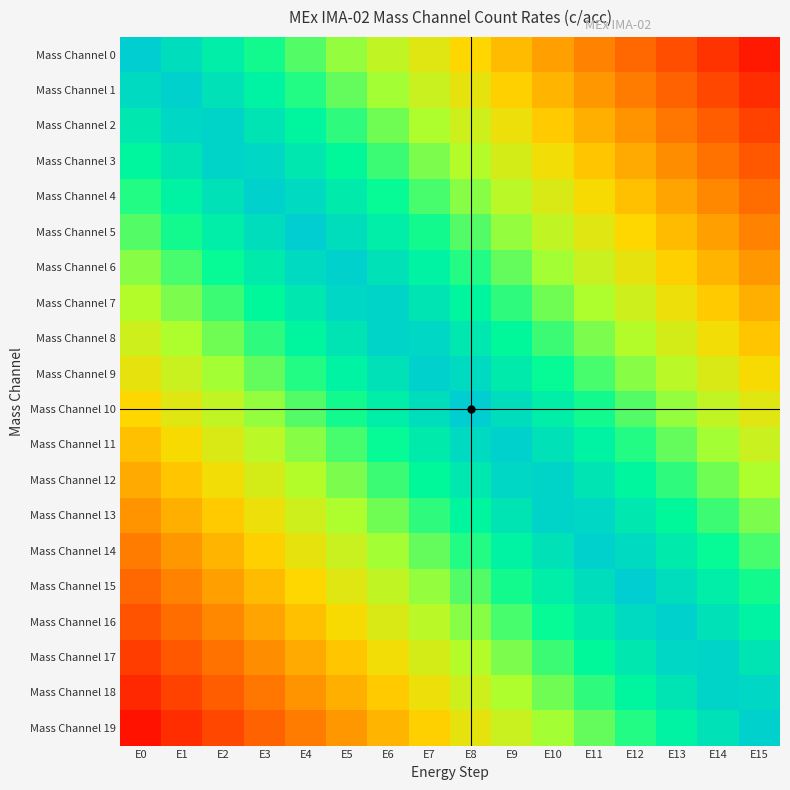

At how many categories does at least one series exceed 0?

16